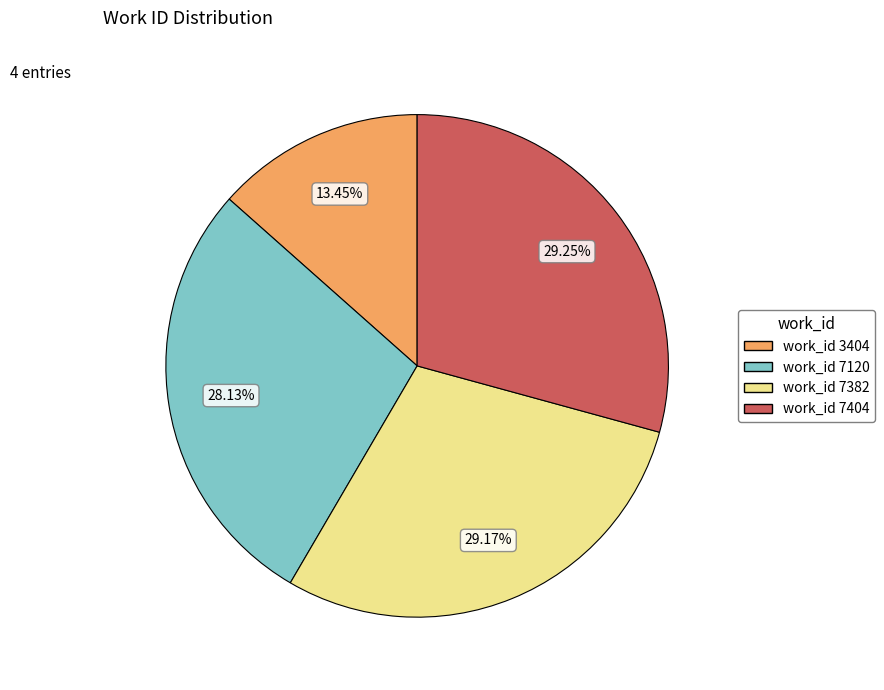

To the nearest percent, what is the difference between the work_id 7120 and work_id 7404 slice percentages?

1%